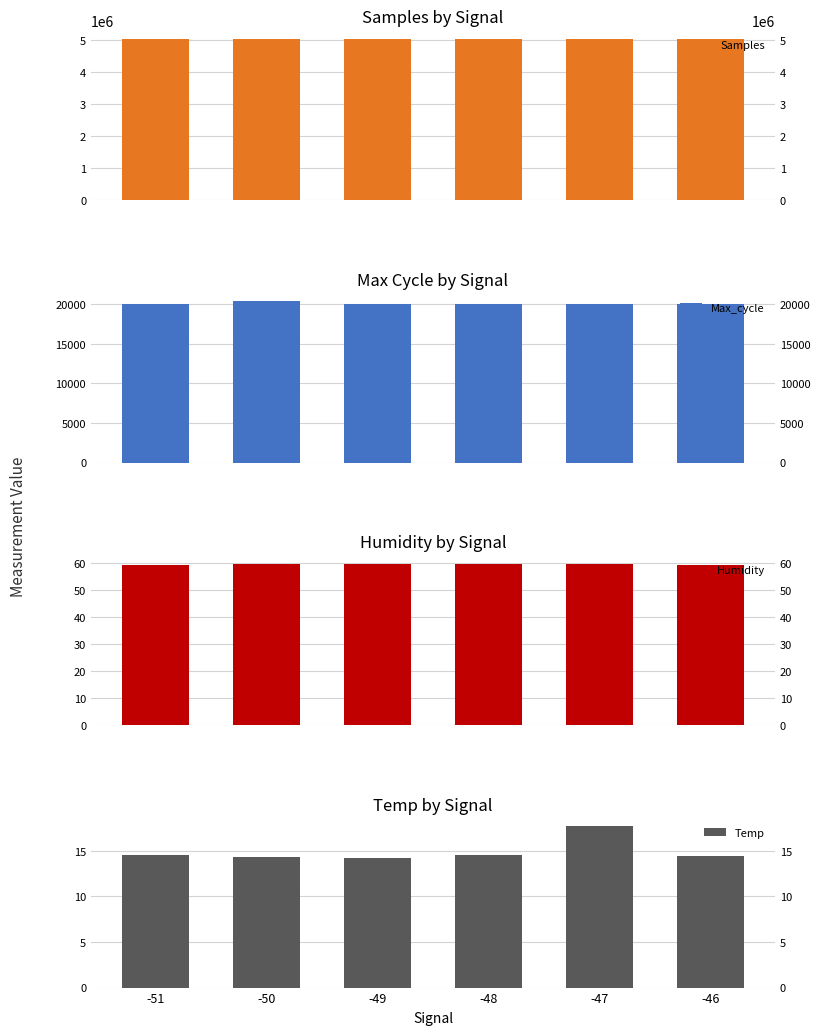

What is the average value of the Humidity series?

59.5